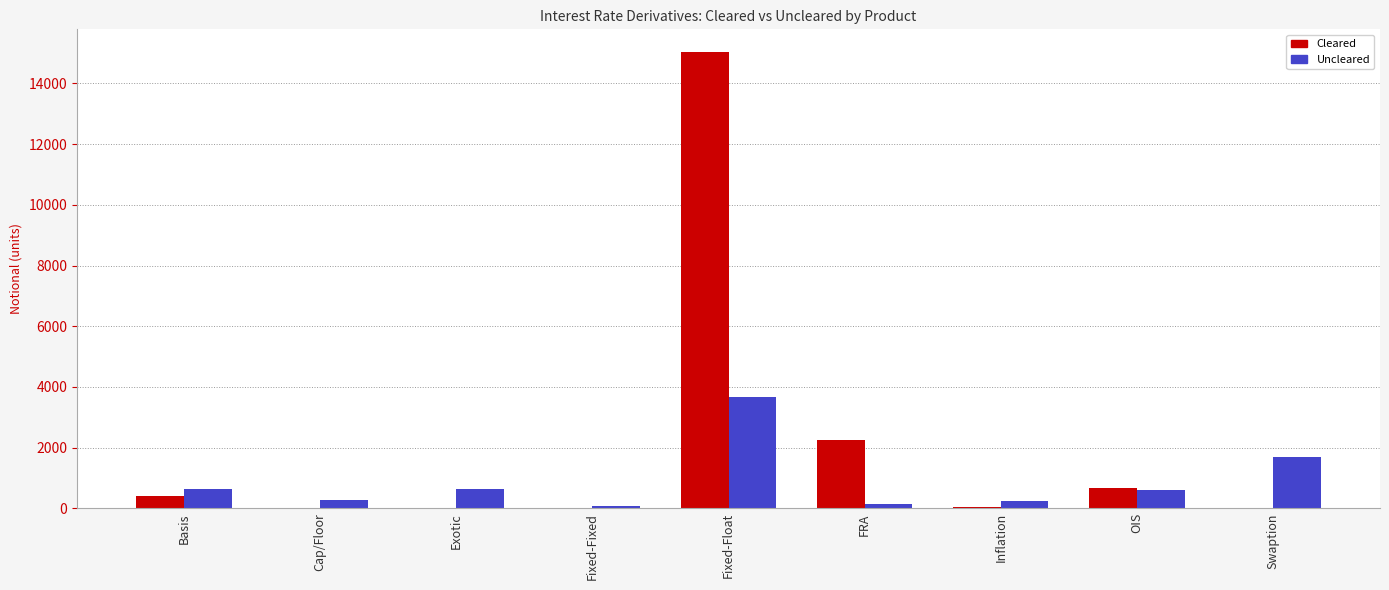

Is it true that Uncleared equals 740 at Fixed-Float?

False